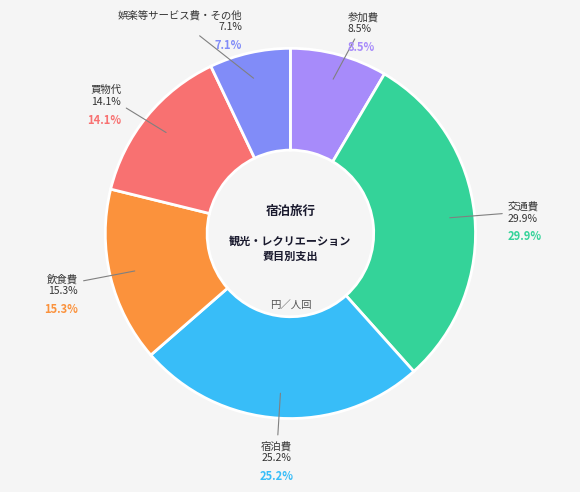

Which category has the smallest portion of the pie?

娯楽等サービス費・その他